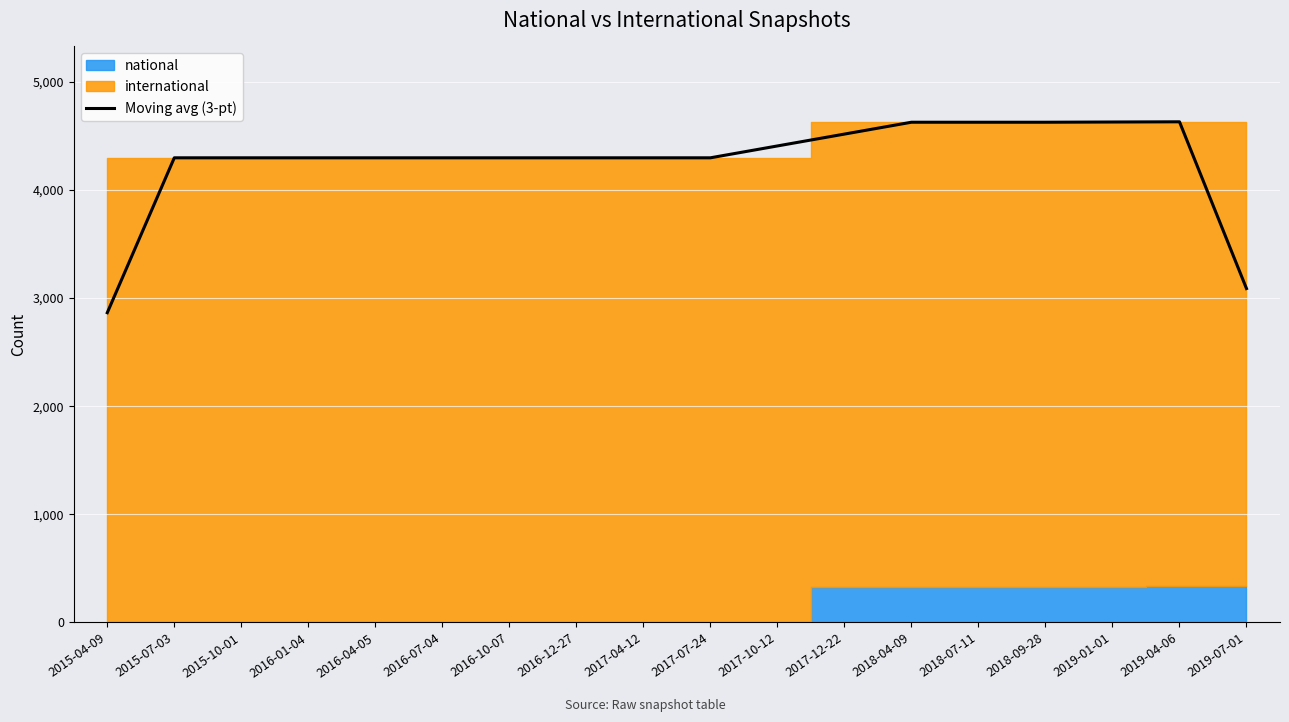

What is the approximate value at 2017-12-22?

4516.3